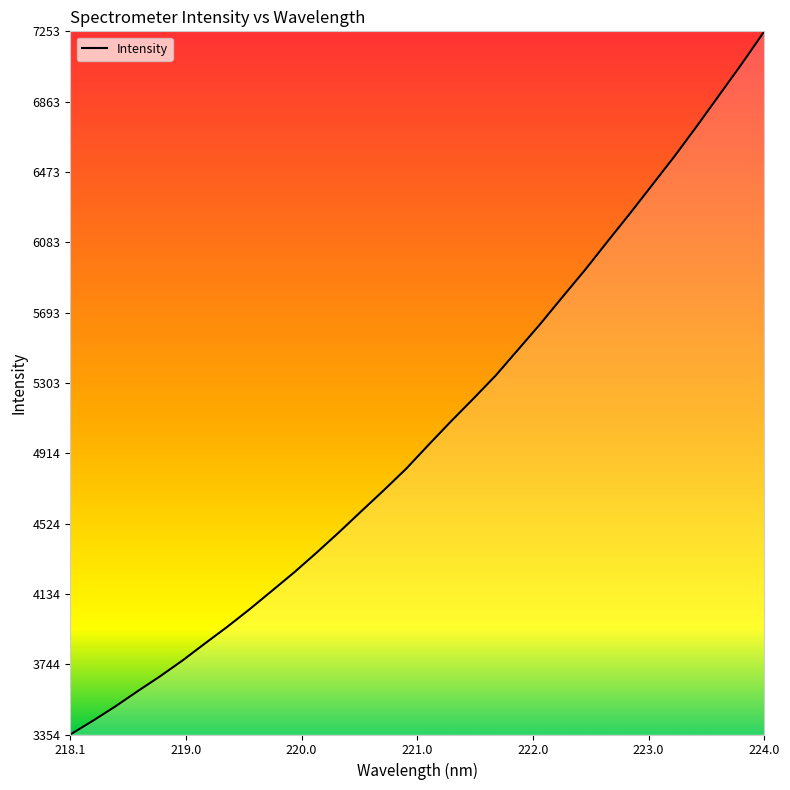

What is the smallest value displayed?

3354.4